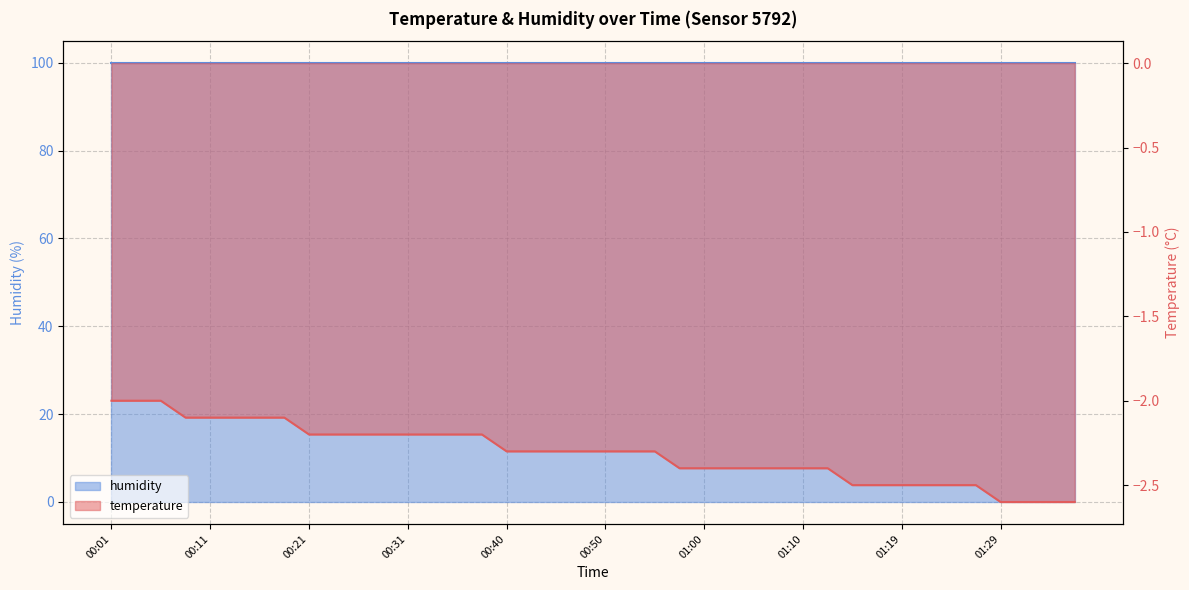

Reading right to left, what are all the values shown in this chart?

01:36=-2.6	01:34=-2.6	01:31=-2.6	01:29=-2.6	01:27=-2.5	01:24=-2.5	01:22=-2.5	01:19=-2.5	01:17=-2.5	01:14=-2.5	01:12=-2.4	01:10=-2.4	01:07=-2.4	01:05=-2.4	01:02=-2.4	01:00=-2.4	00:57=-2.4	00:55=-2.3	00:53=-2.3	00:50=-2.3	00:48=-2.3	00:45=-2.3	00:43=-2.3	00:40=-2.3	00:38=-2.2	00:36=-2.2	00:33=-2.2	00:31=-2.2	00:28=-2.2	00:26=-2.2	00:23=-2.2	00:21=-2.2	00:18=-2.1	00:16=-2.1	00:13=-2.1	00:11=-2.1	00:08=-2.1	00:06=-2.0	00:03=-2.0	00:01=-2.0